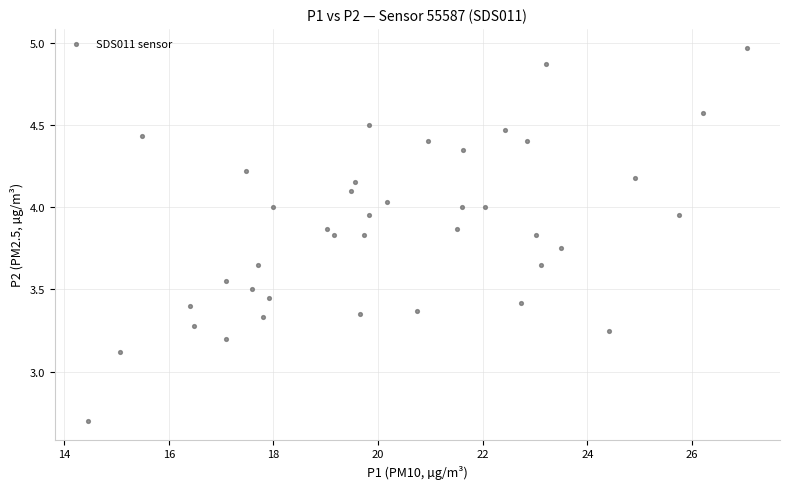

What Y value in the scatter plot is closest to 3?

3.1